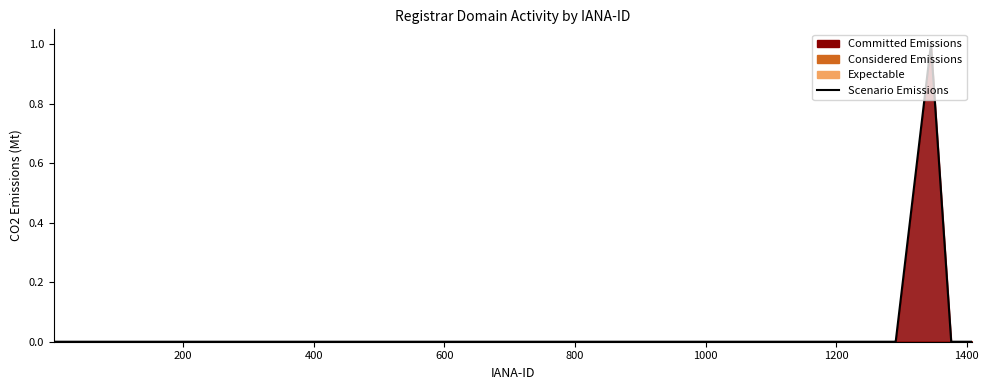

Is it true that the value at 36 is 0?

False